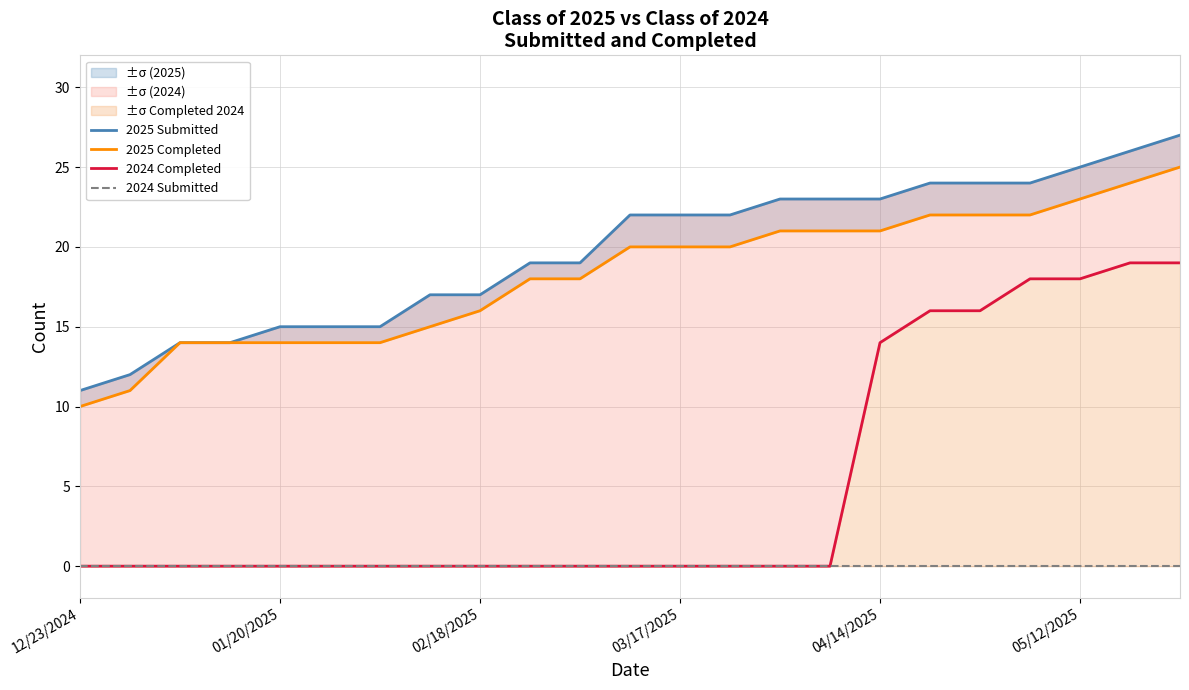

True or false: 2025 Completed and 2024 Completed intersect in this chart.

False